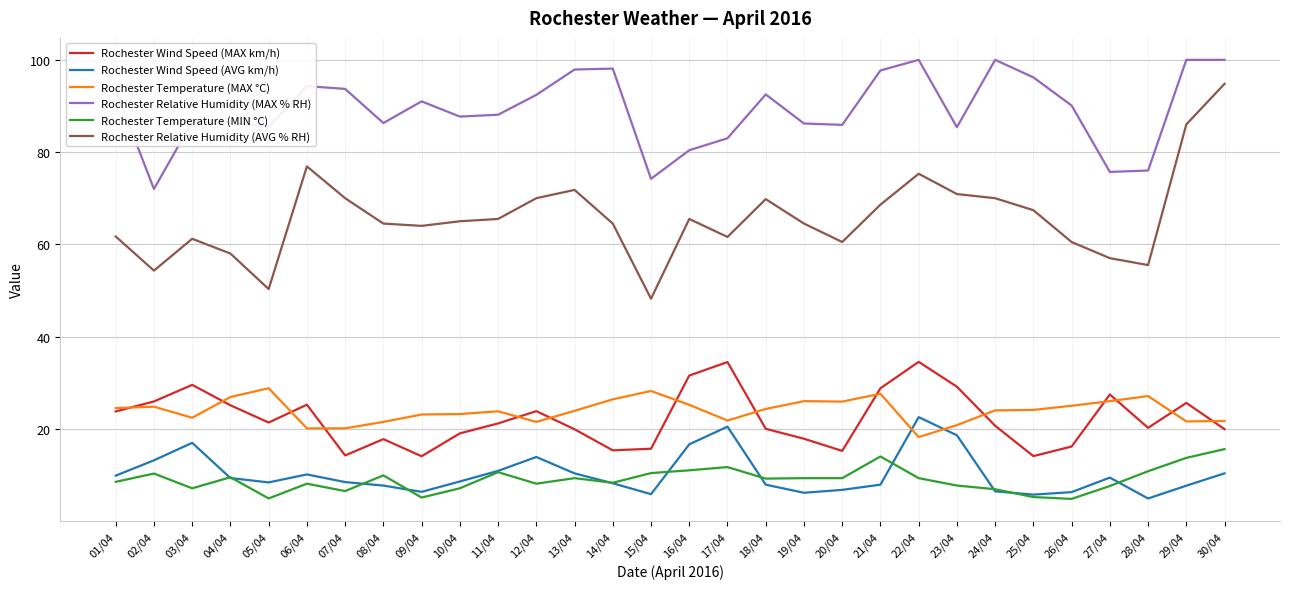

True or false: Rochester Relative Humidity (MAX % RH) and Rochester Wind Speed (AVG km/h) intersect in this chart.

False